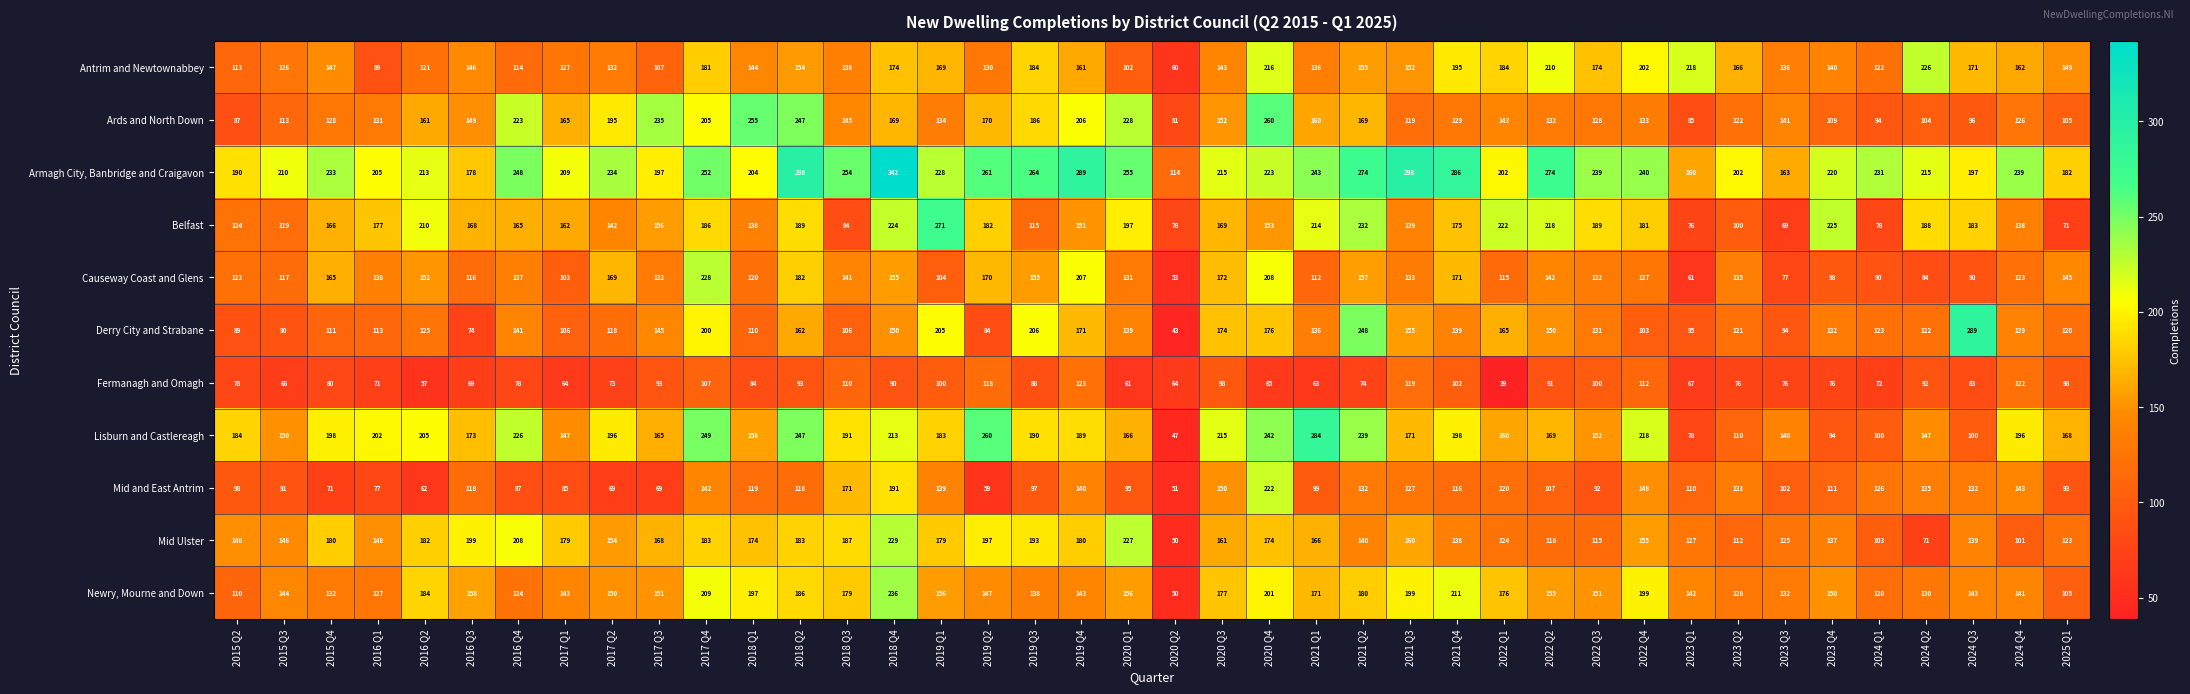

What is the lowest value of the Derry City and Strabane series?

43